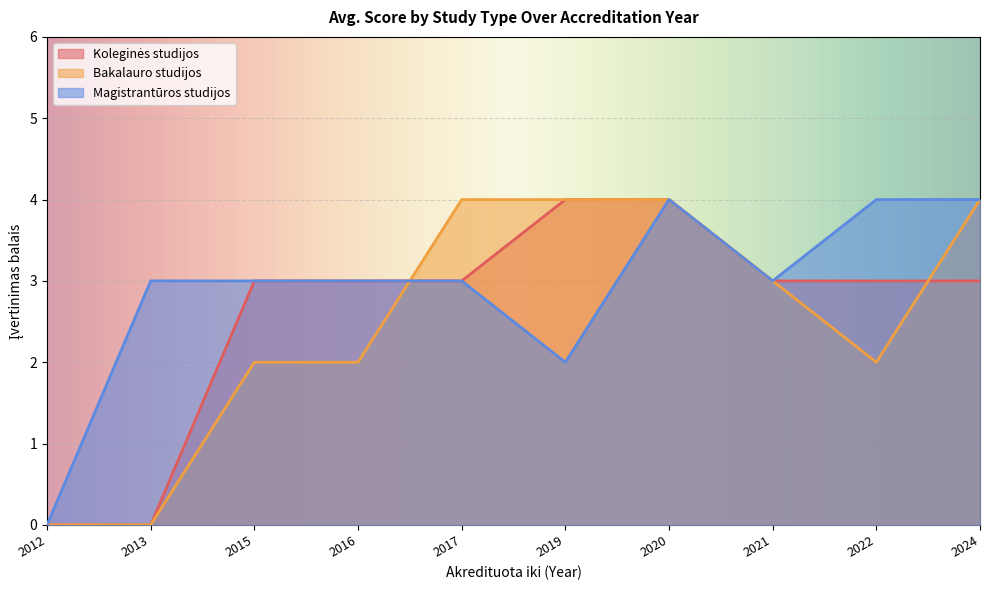

What are all the series names shown in the legend?

Koleginės studijos, Bakalauro studijos, Magistrantūros studijos